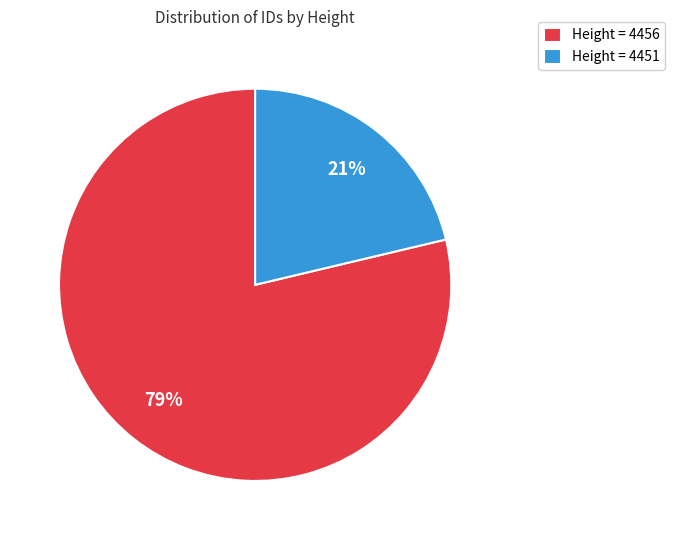

Do Height = 4451 and Height = 4456 together represent more than half of the pie?

Yes